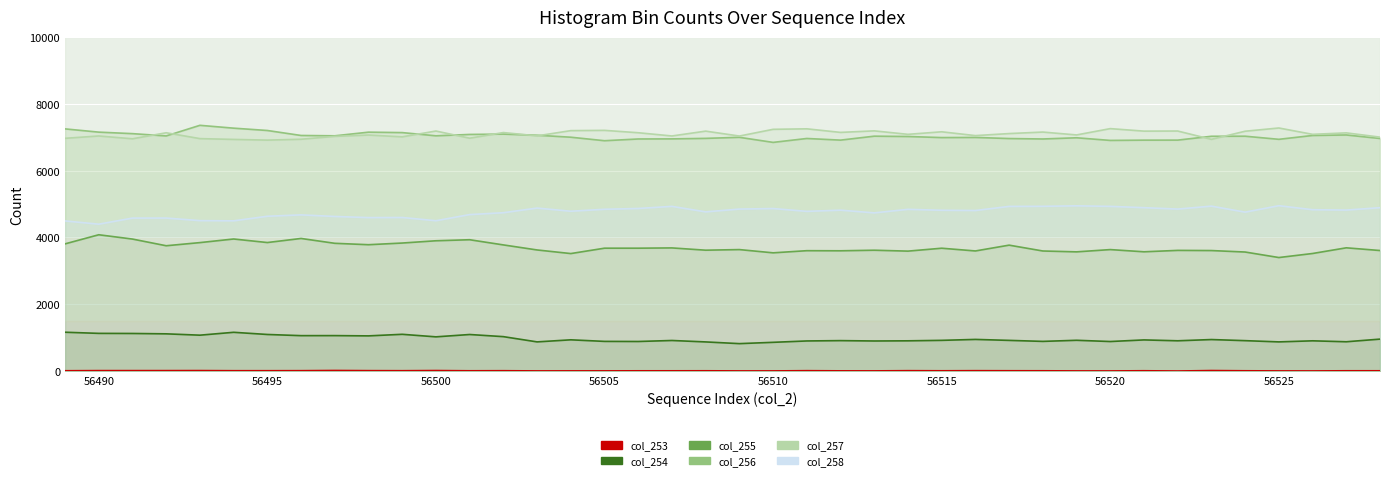

In col_257, how many points are lower than both neighbors (excluding endpoints)?

14